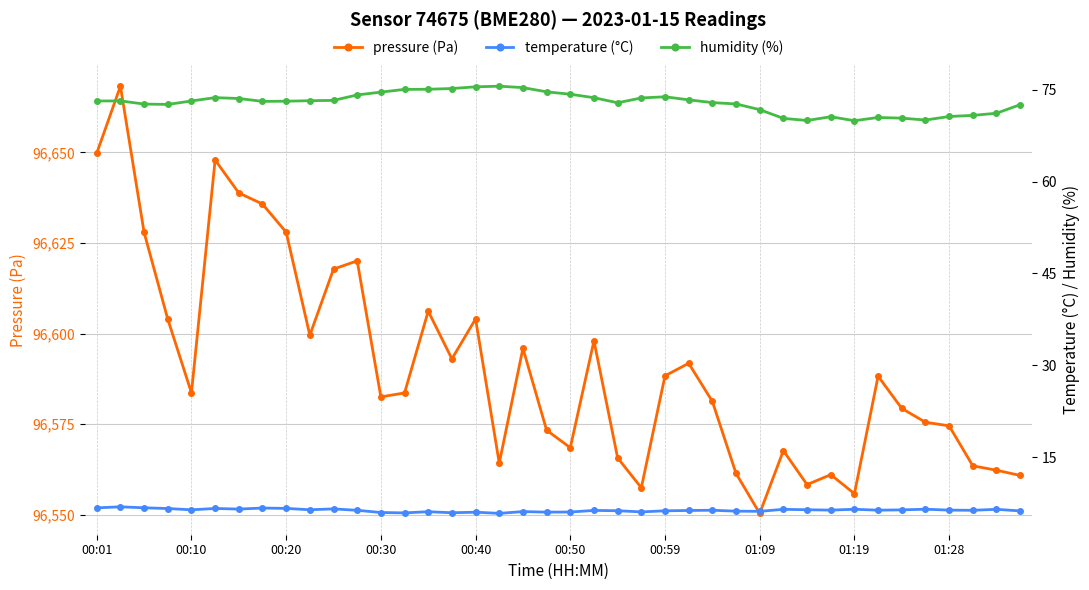

Does the chart display data point markers on the line(s)?

Yes